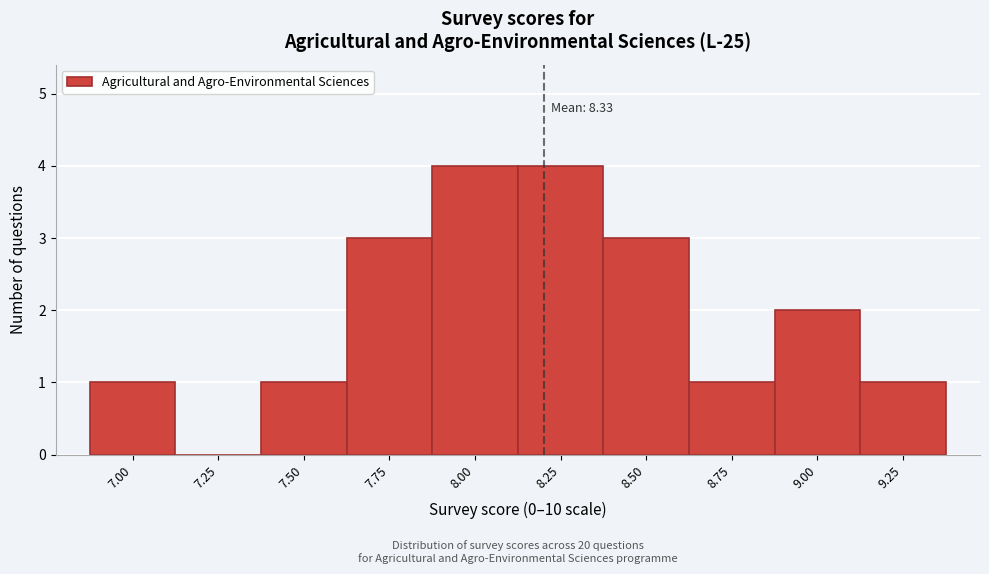

Reading left to right, transcribe all the data shown in this chart.

7.00=1	7.25=0	7.50=1	7.75=3	8.00=4	8.25=4	8.50=3	8.75=1	9.00=2	9.25=1